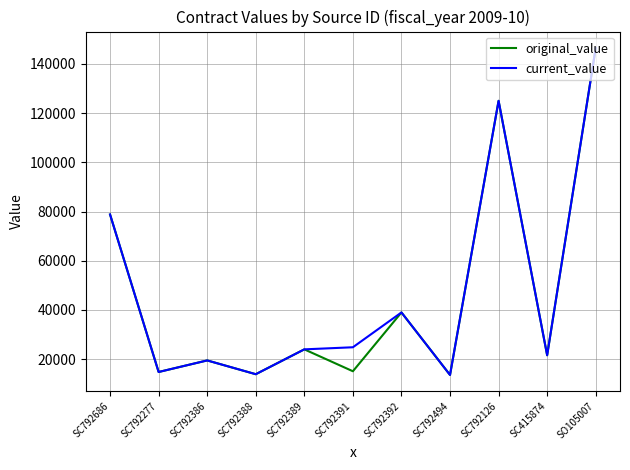

At which category does the chart reach its peak across all series?

SO105007